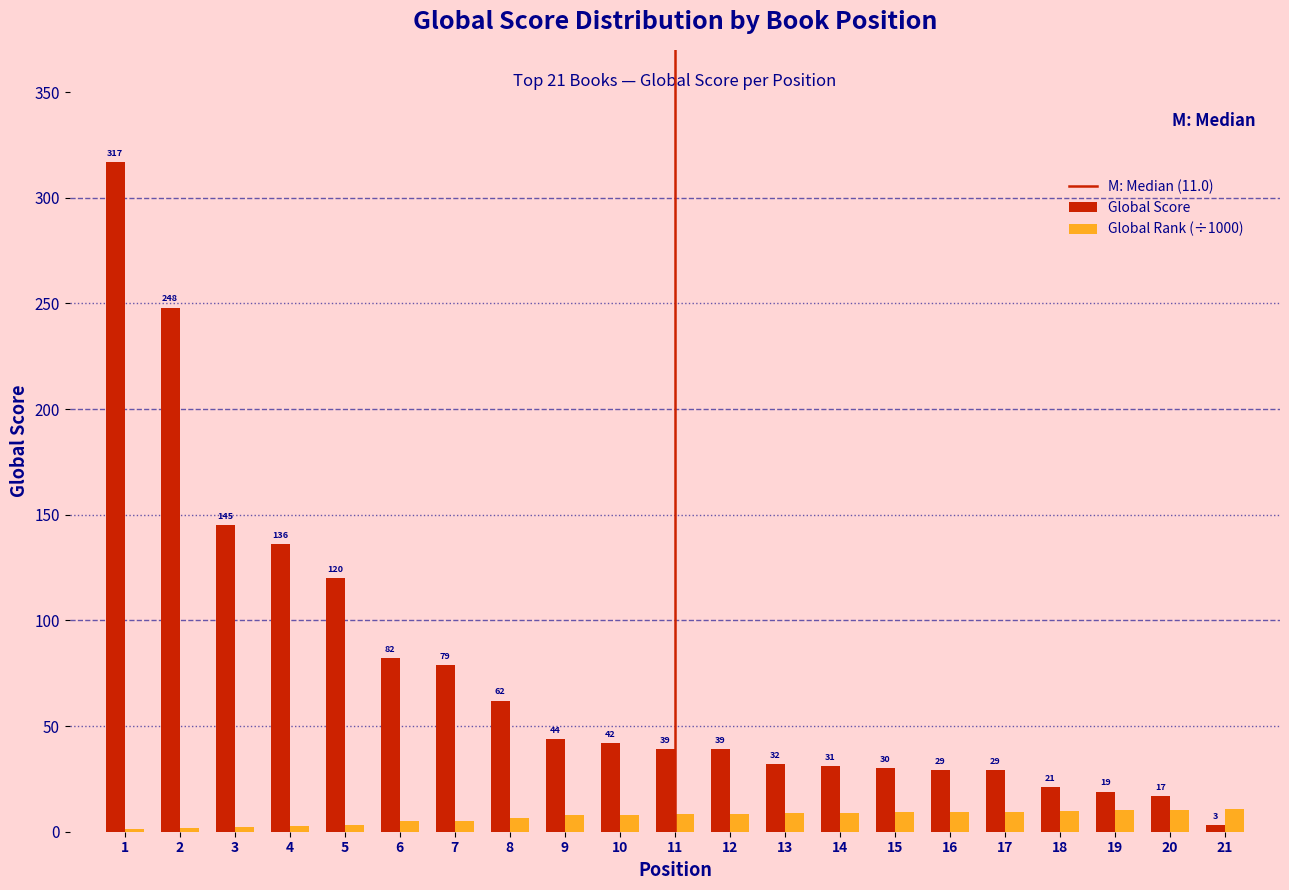

Which series has the largest total across all categories?

Global Score